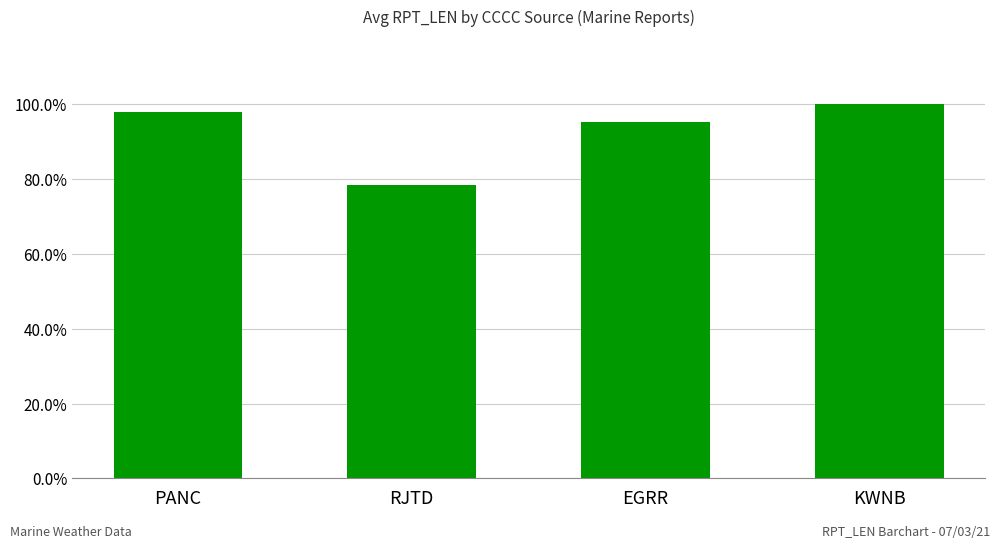

Reading left to right, what are all the values shown in this chart?

PANC=1.0	RJTD=0.8	EGRR=1.0	KWNB=1.0